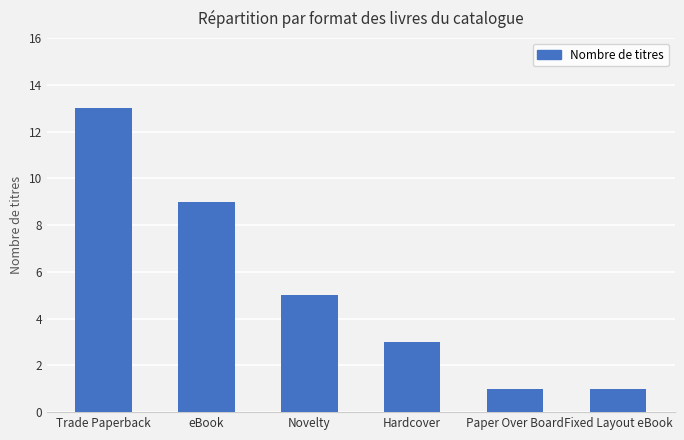

Is it true that the value at Trade Paperback is 13?

True